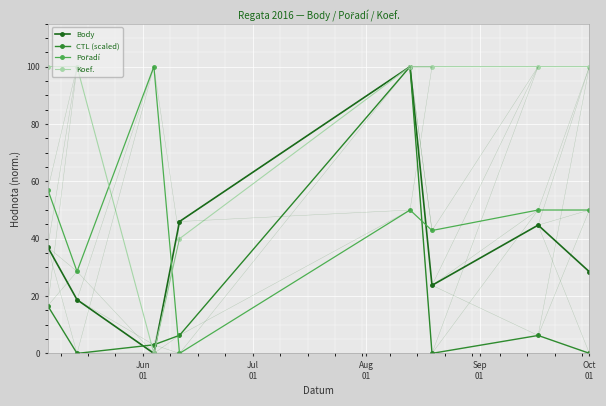

What is the highest value of the Koef. series?

100.0